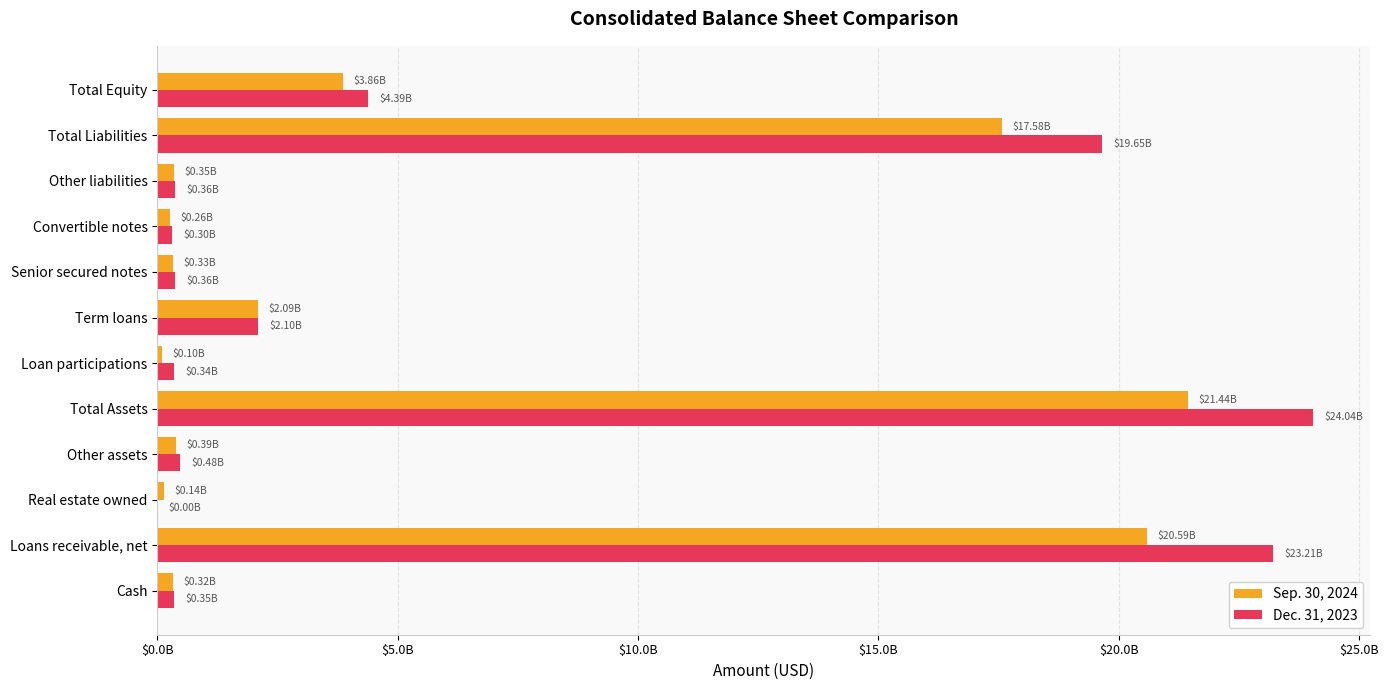

What are all the series names shown in the legend?

Sep. 30, 2024, Dec. 31, 2023